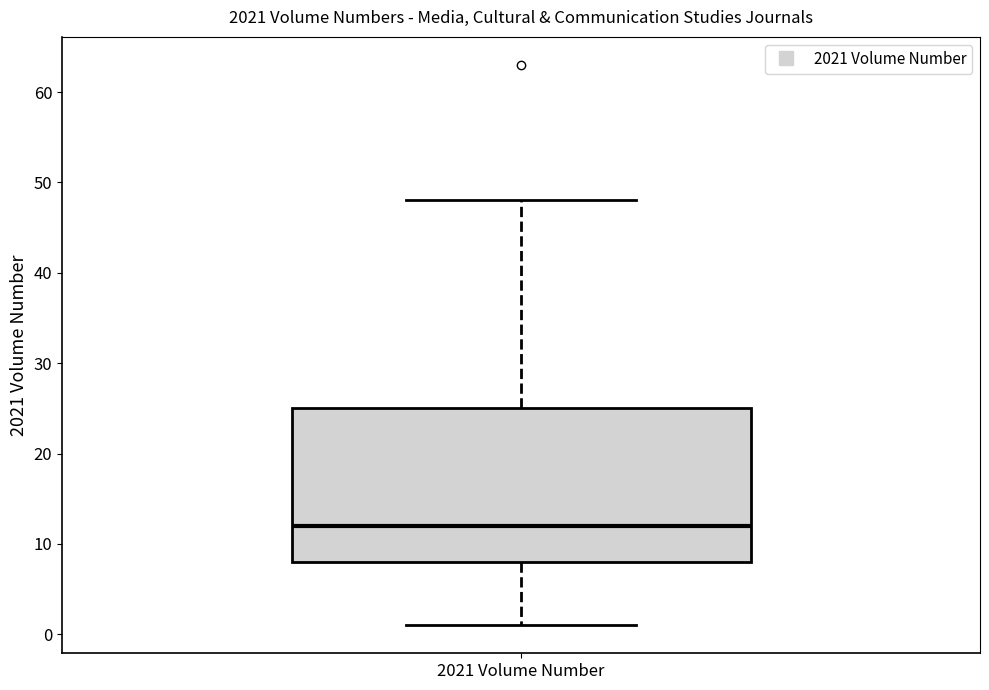

Transcribe this box plot: give where the median line is, the range the box spans, and where the two whiskers end, as read against the y-axis. The values are not printed on the chart, so give them approximately, as read against the axis.

median 12, box 8 to 25, whiskers 1 to 48